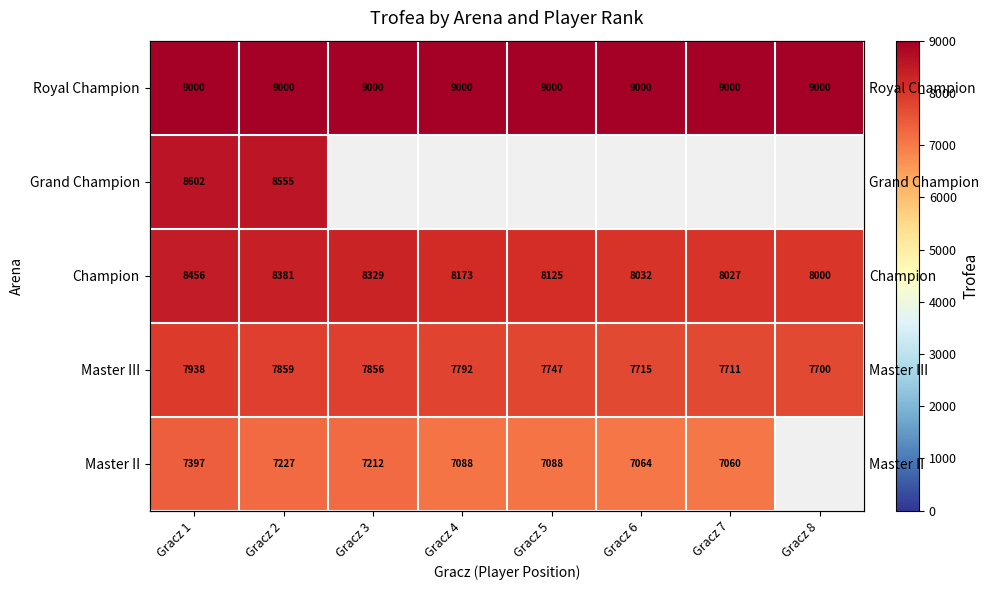

What is the maximum value shown in the chart?

9000.0